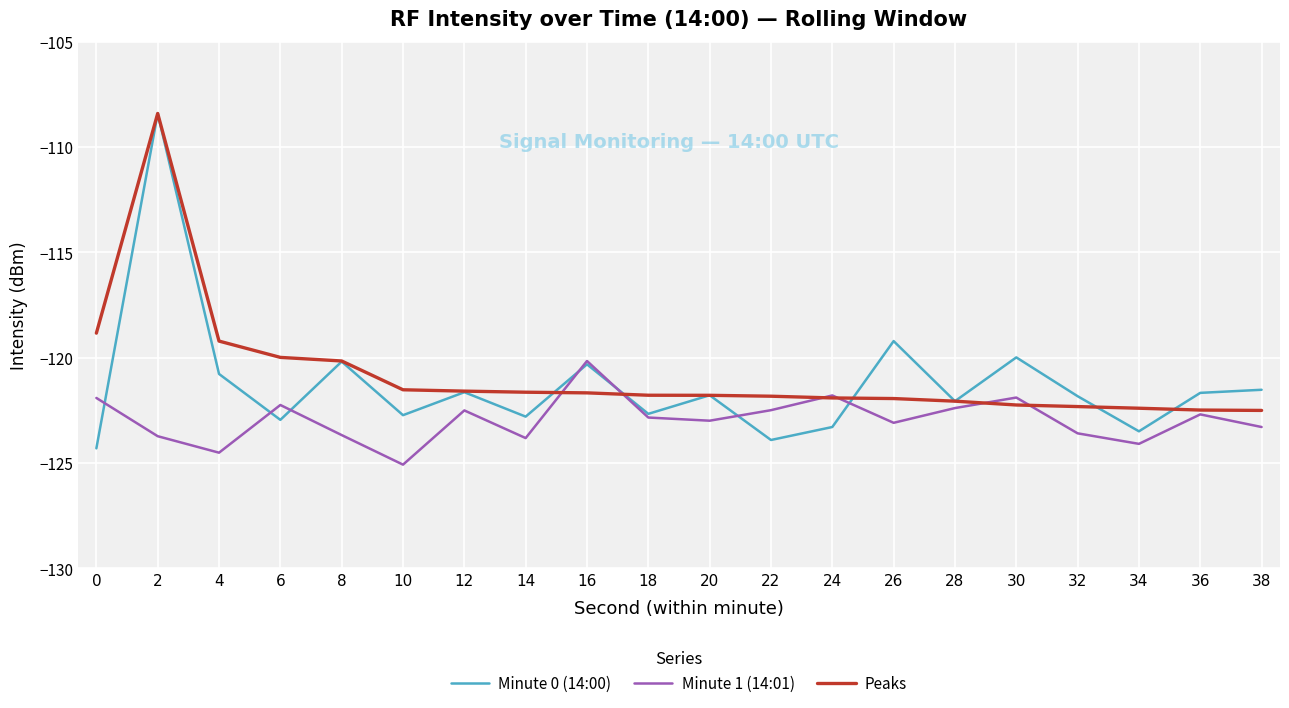

What is the average value of the Minute 1 (14:01) series?

-122.9